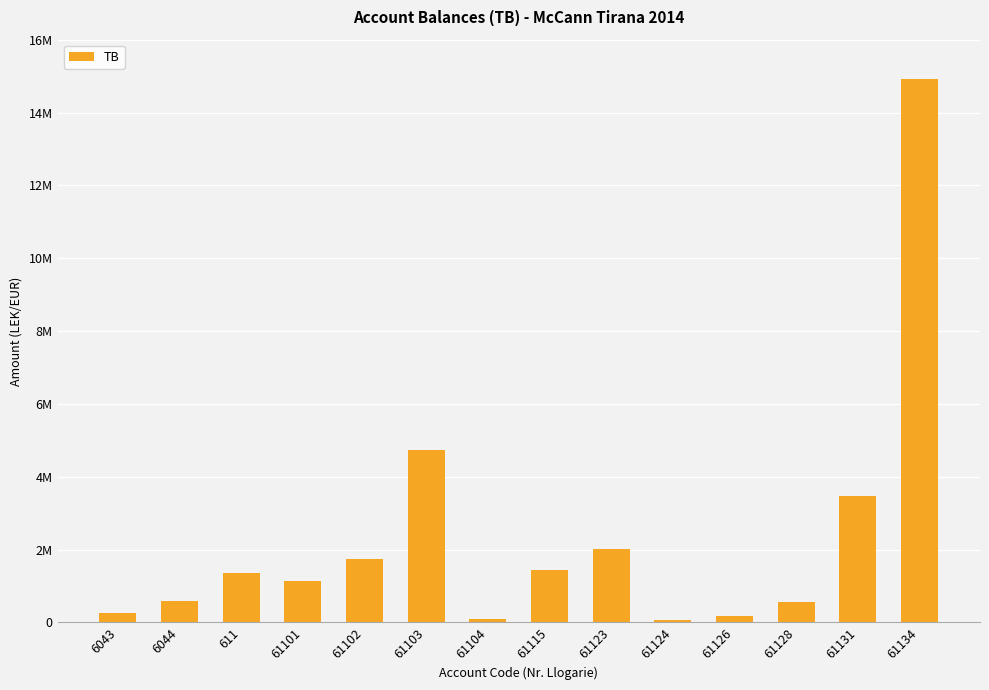

What is the label of the 11th bar from the left?

61126